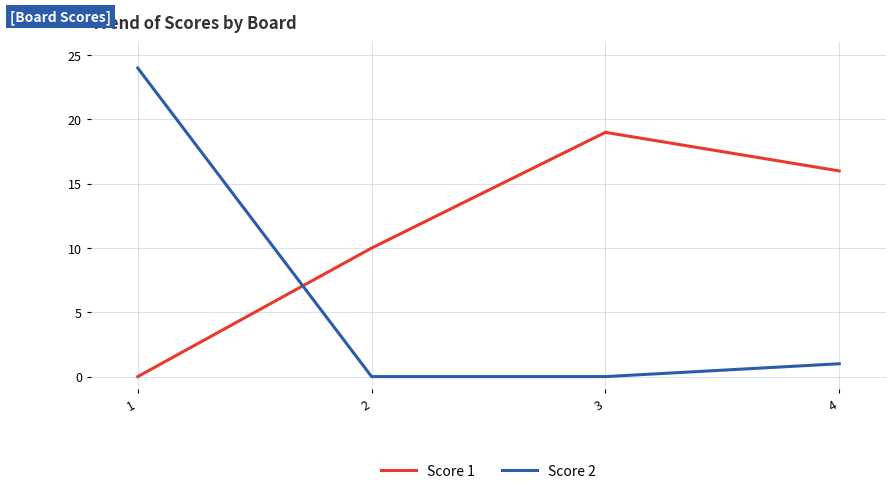

Reading left to right, what are all the values shown in this chart?

Score 1: 1=0	2=10	3=19	4=16
Score 2: 1=24	2=0	3=0	4=1